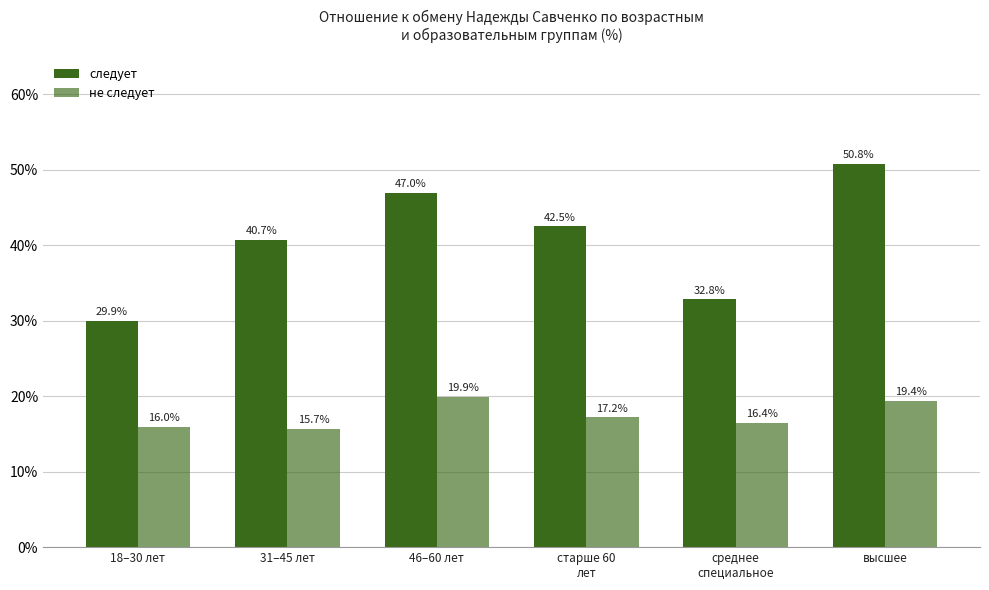

Is it true that следует equals 42.5 at старше 60
лет?

True